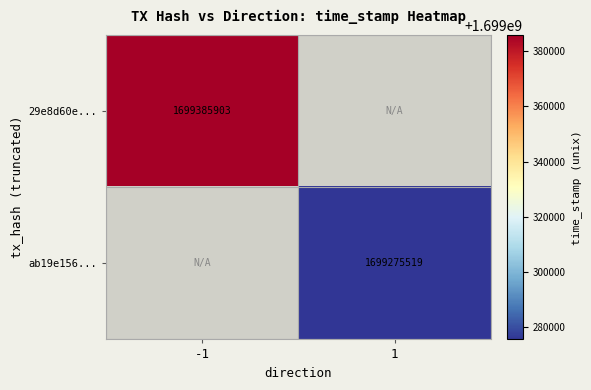

Is the value of ab19e156... at 1 greater than the value of 29e8d60e... at -1?

No